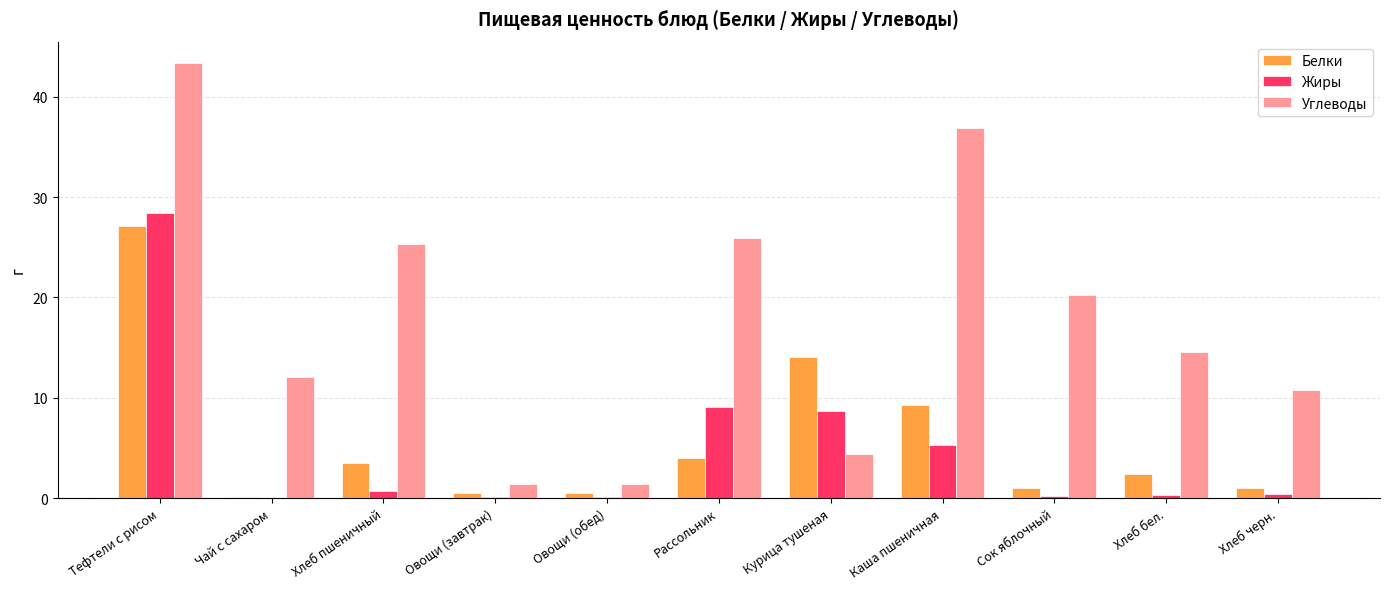

Which series has the largest total across all categories?

Углеводы